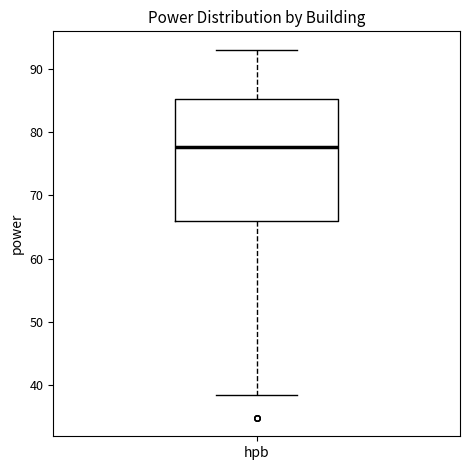

Transcribe this box plot: give where the median line is, the range the box spans, and where the two whiskers end, as read against the y-axis. The values are not printed on the chart, so give them approximately, as read against the axis.

median 78, box 66 to 85, whiskers 38 to 93